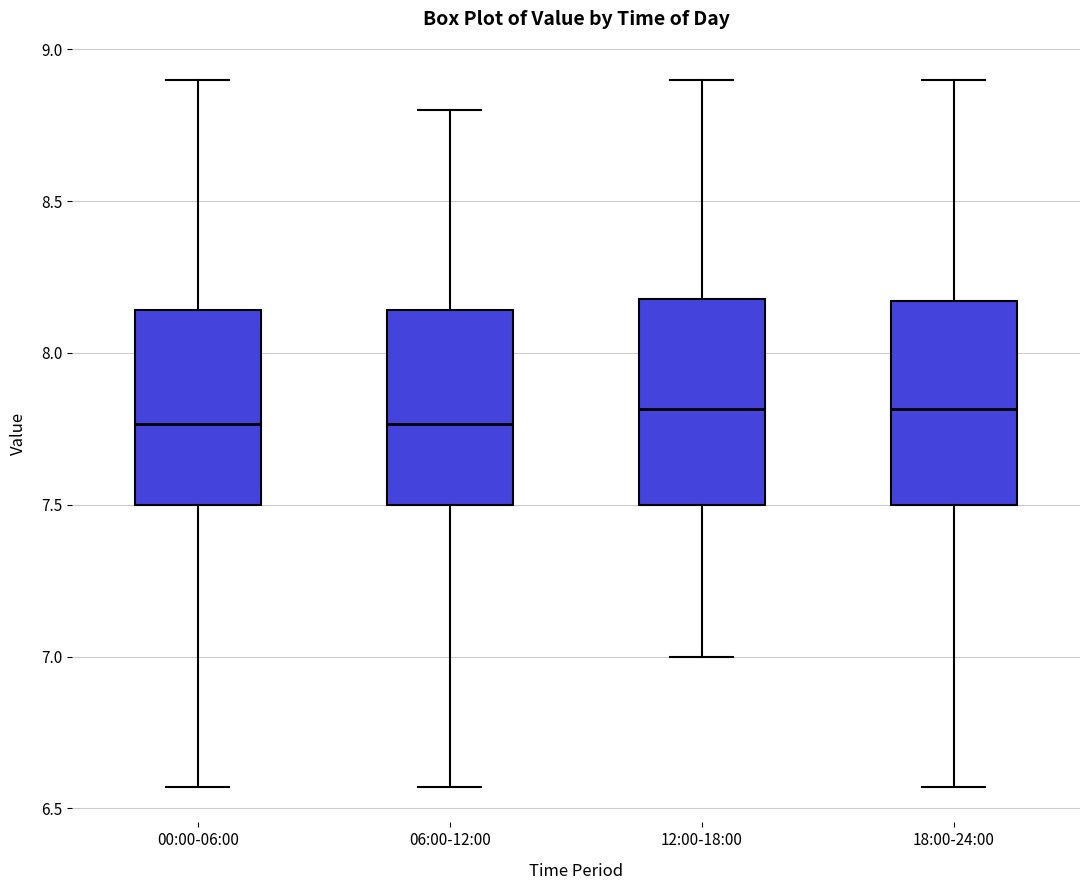

Reading left to right, transcribe this box plot: for each box, give where its median line is, the range the box spans, and where its two whiskers end, as read against the y-axis. The values are not printed on the chart, so give them approximately, as read against the axis.

00:00-06:00: median 7.75, box 7.50 to 8.15, whiskers 6.55 to 8.90
06:00-12:00: median 7.75, box 7.50 to 8.15, whiskers 6.55 to 8.80
12:00-18:00: median 7.80, box 7.50 to 8.20, whiskers 7.00 to 8.90
18:00-24:00: median 7.80, box 7.50 to 8.15, whiskers 6.55 to 8.90